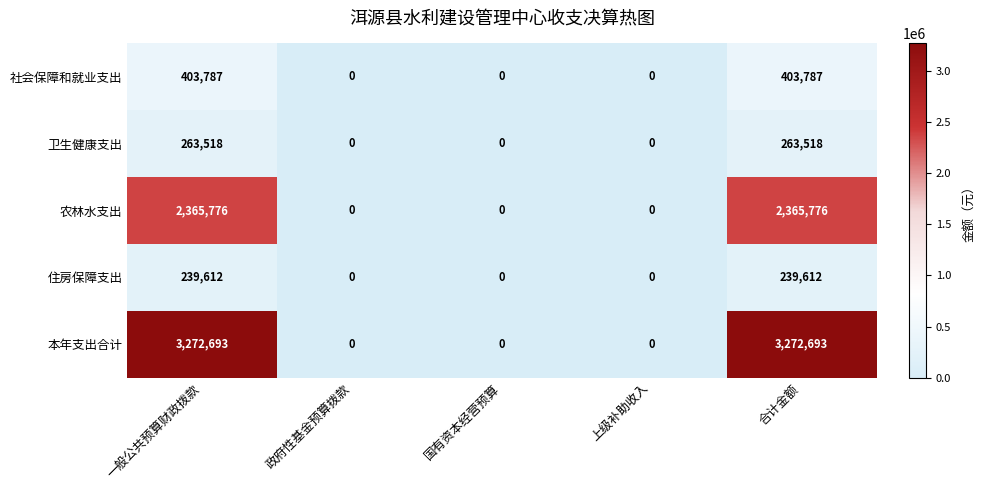

What is the maximum value shown in the chart?

3272693